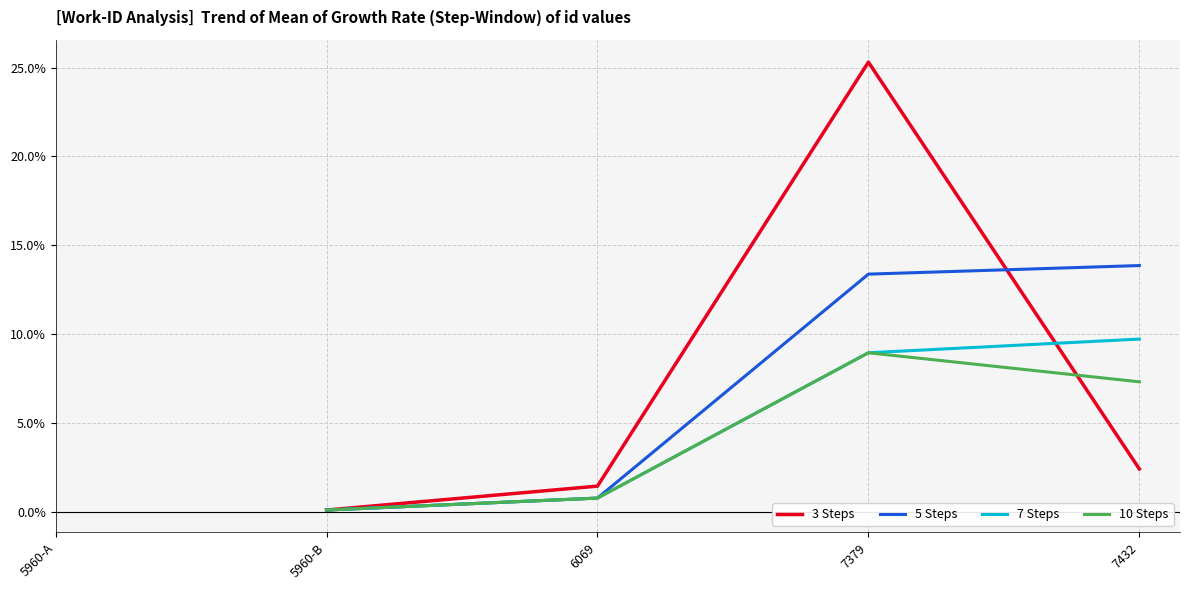

At which label does 7 Steps first exceed 8?

7379